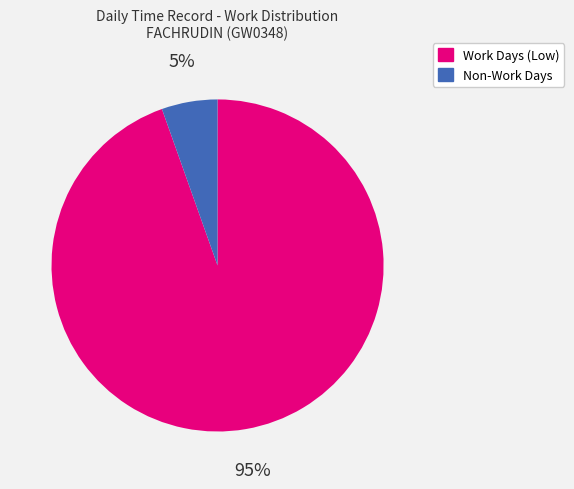

Does any single category account for the majority?

Yes